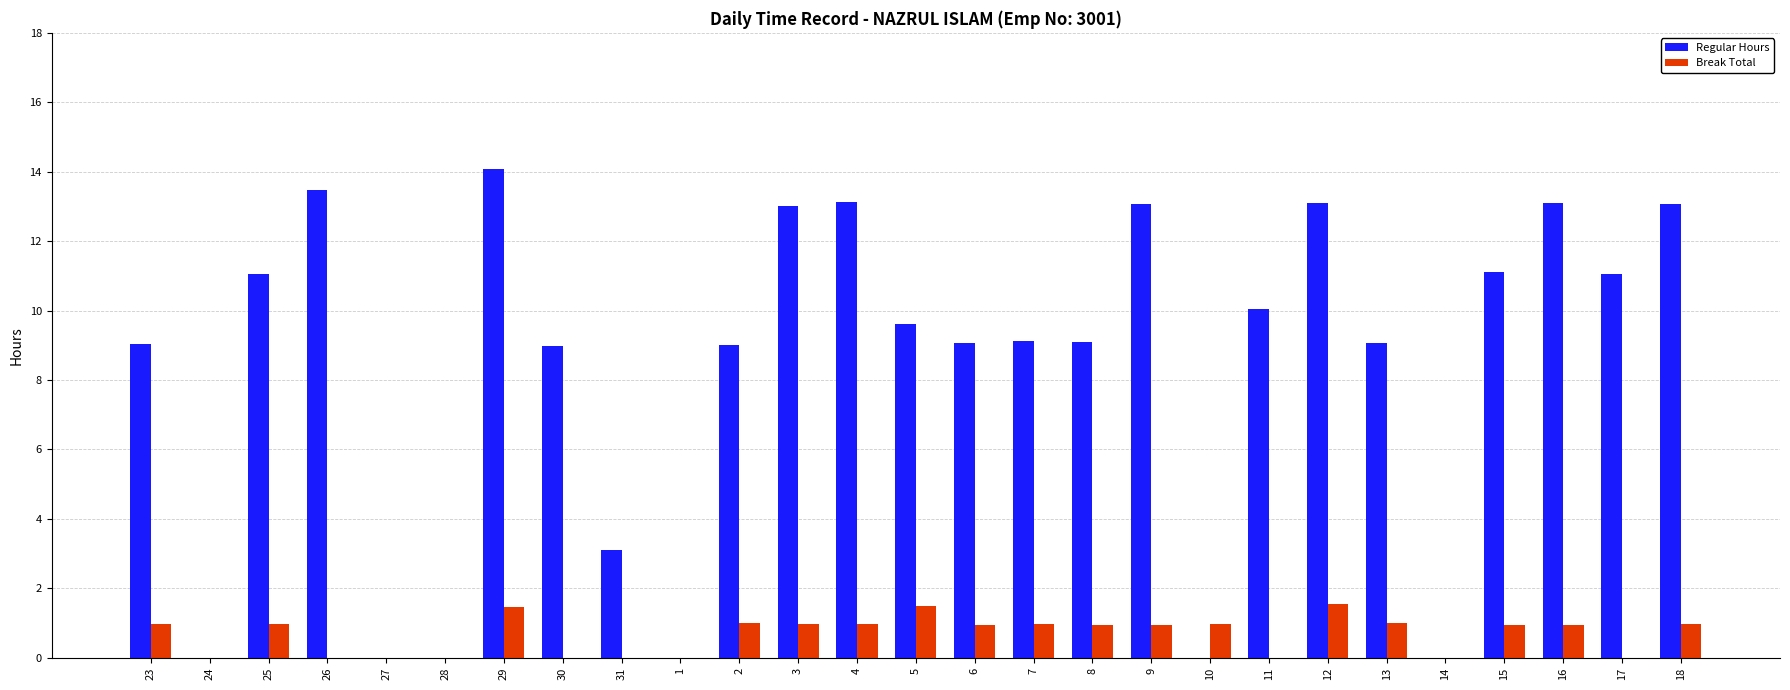

What is the average value of the Regular Hours series?

8.3